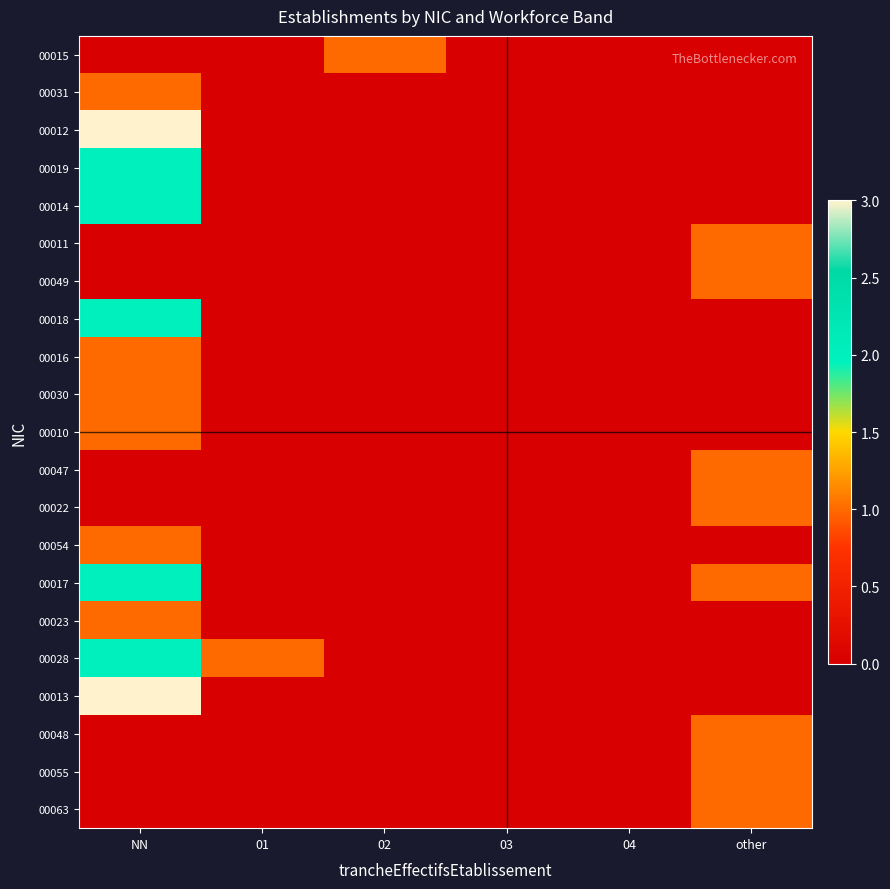

How many data points does each series have?

6